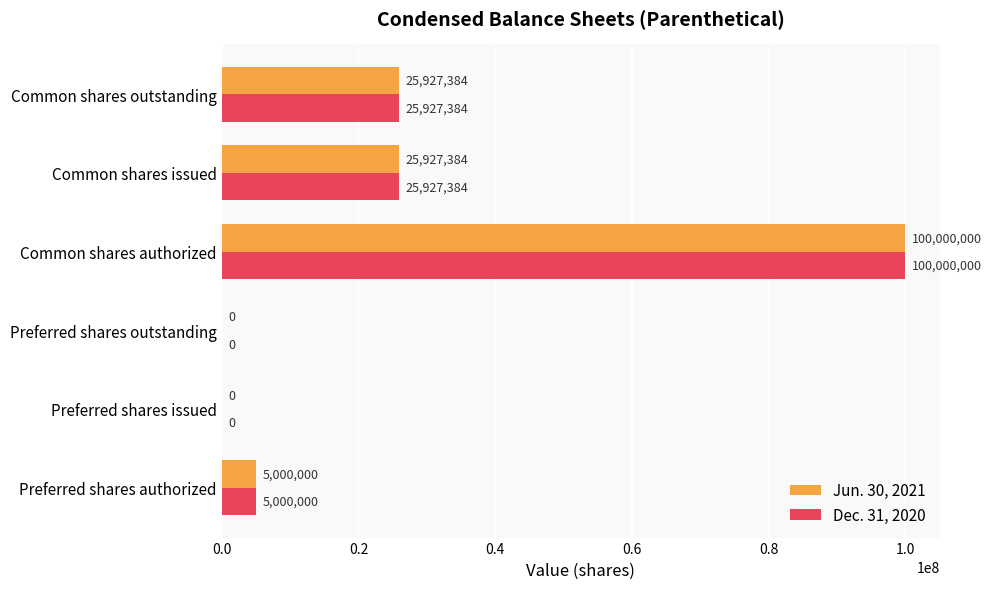

What is the sum of the Jun. 30, 2021 values at Common shares outstanding and Common shares issued?

51854768